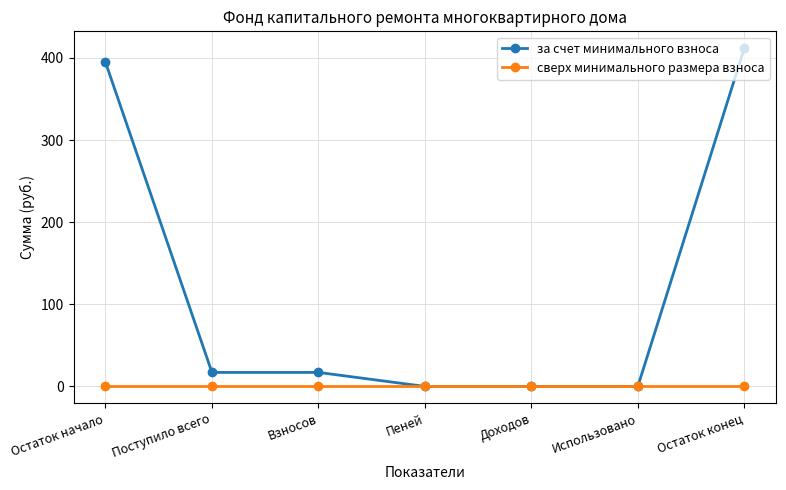

Rank the series by their average value, from lowest to highest.

сверх минимального размера взноса, за счет минимального взноса